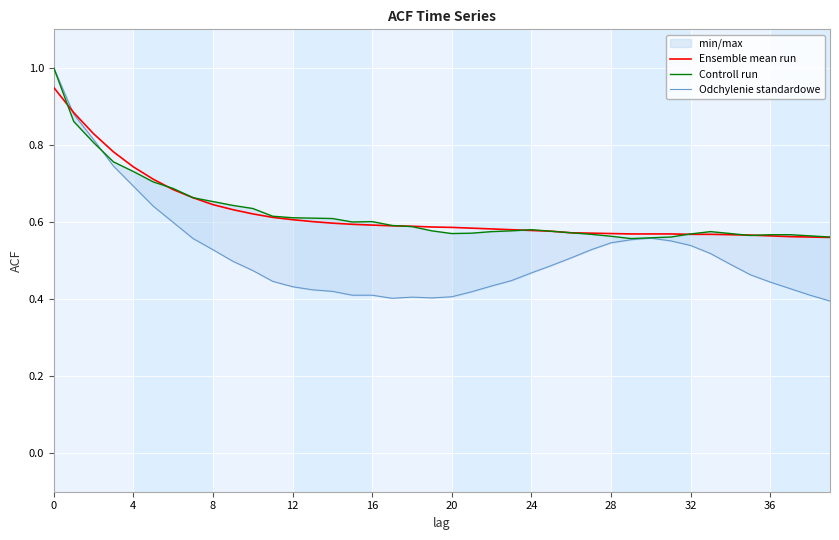

How many times do Ensemble mean run and Odchylenie standardowe cross each other?

1